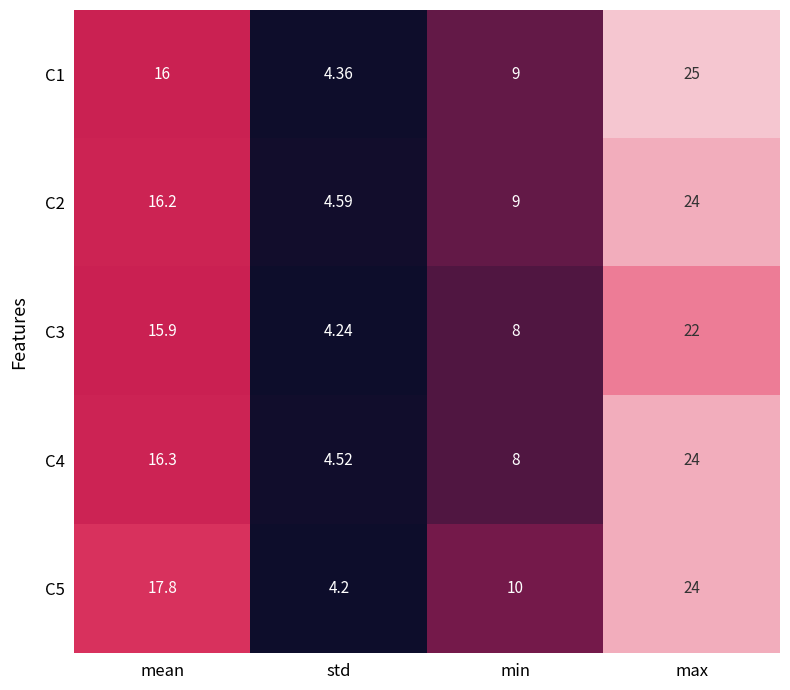

Which category has the highest value in the C1 series?

max